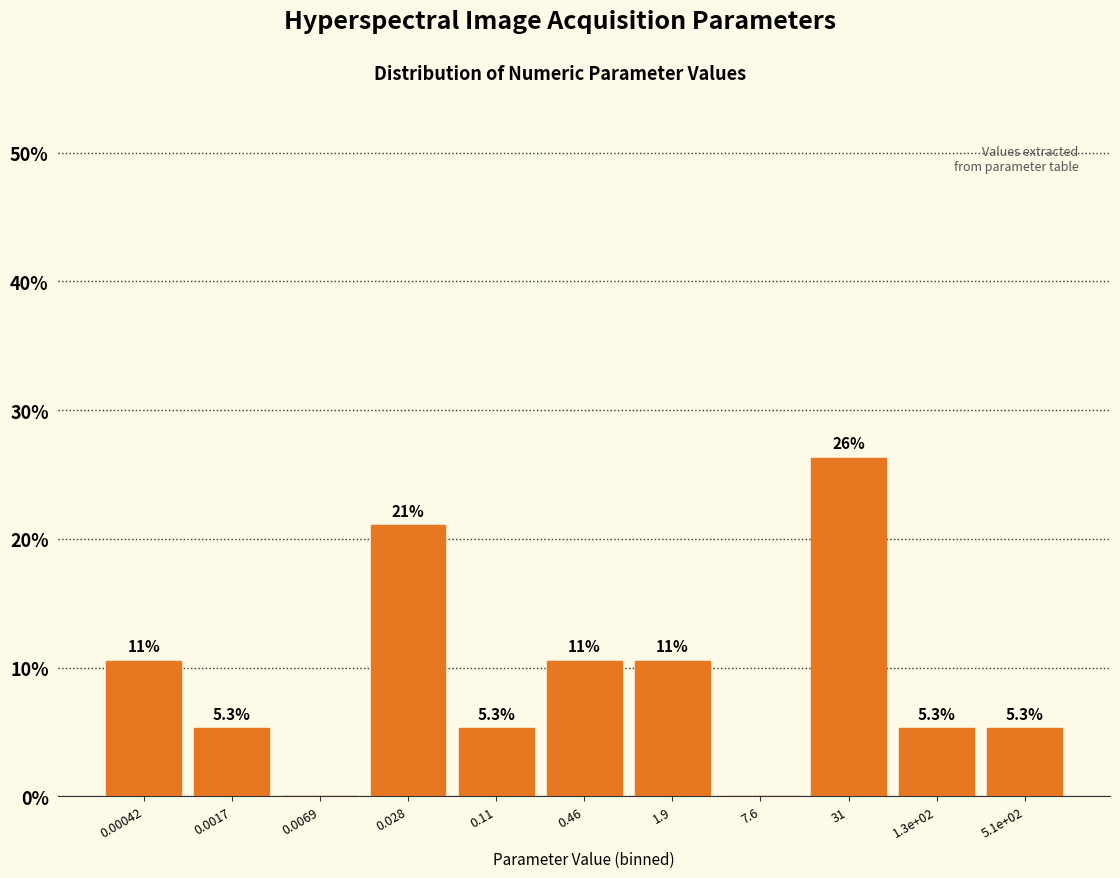

Reading left to right, extract all data points from this chart.

0.00042=10.5	0.0017=5.3	0.0069=0.0	0.028=21.1	0.11=5.3	0.46=10.5	1.9=10.5	7.6=0.0	31=26.3	1.3e+02=5.3	5.1e+02=5.3